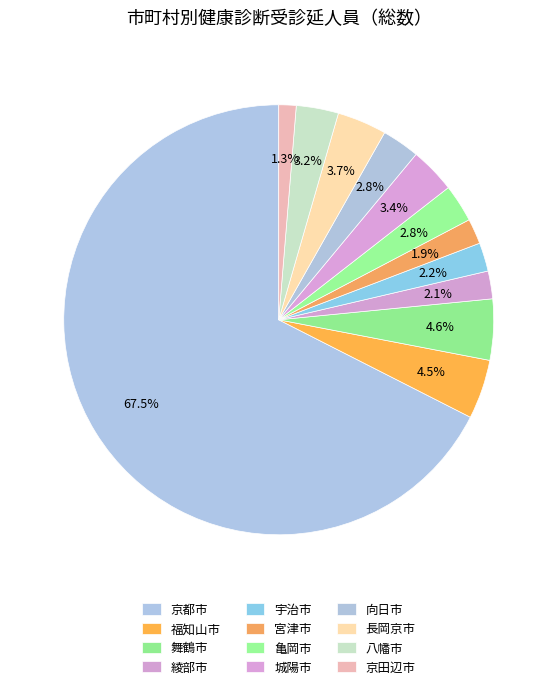

To the nearest percent, what is the average slice percentage?

8%